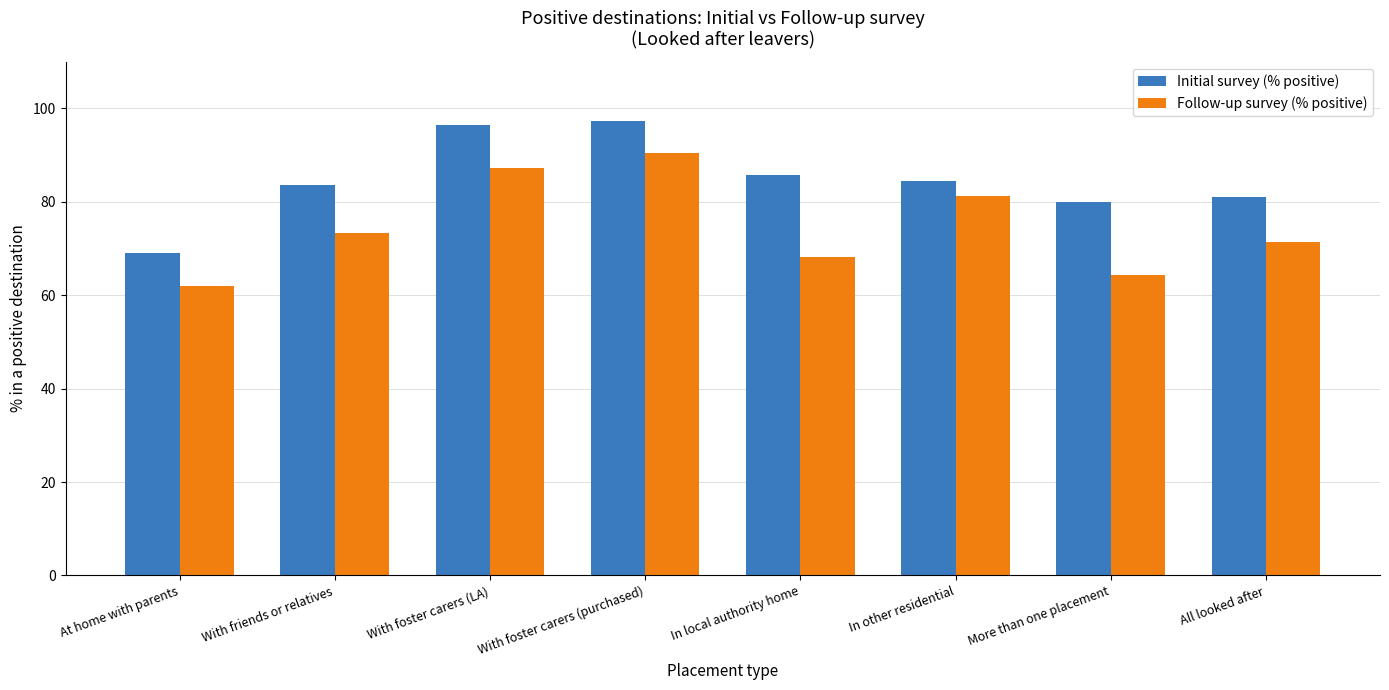

Is it true that Follow-up survey (% positive) equals 68.1 at In local authority home?

True